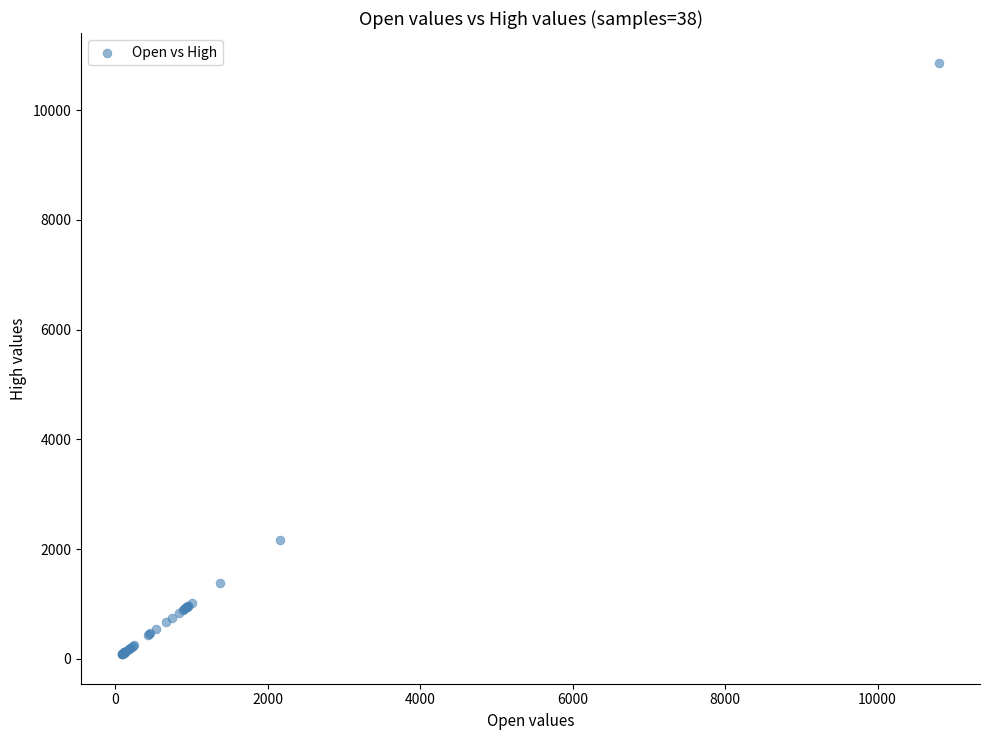

What Y value in the scatter plot is closest to 5475?

2163.1